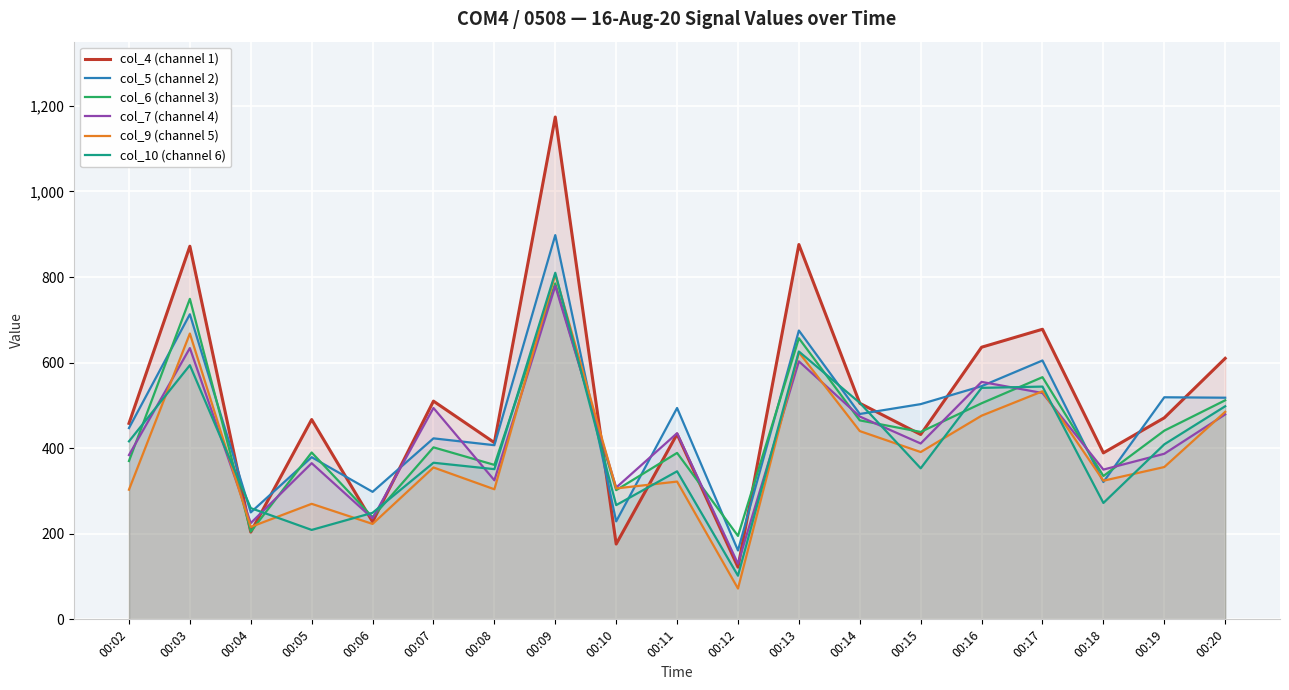

Reading left to right, extract all data points from this chart.

col_4 (channel 1): 458	872	204	467	228	510	413	1174	176	433	122	876	505	432	636	678	389	471	610
col_5 (channel 2): 447	713	250	379	298	423	407	898	229	494	161	675	480	503	545	605	321	519	518
col_6 (channel 3): 370	749	205	390	239	402	361	785	302	389	195	657	465	438	505	566	335	441	512
col_7 (channel 4): 384	634	225	365	236	494	325	779	308	435	130	603	474	411	555	529	350	387	479
col_9 (channel 5): 303	668	216	270	223	355	304	806	306	322	72	624	440	391	476	533	324	356	485
col_10 (channel 6): 416	594	260	209	249	366	351	810	267	346	102	626	506	353	541	544	272	409	498